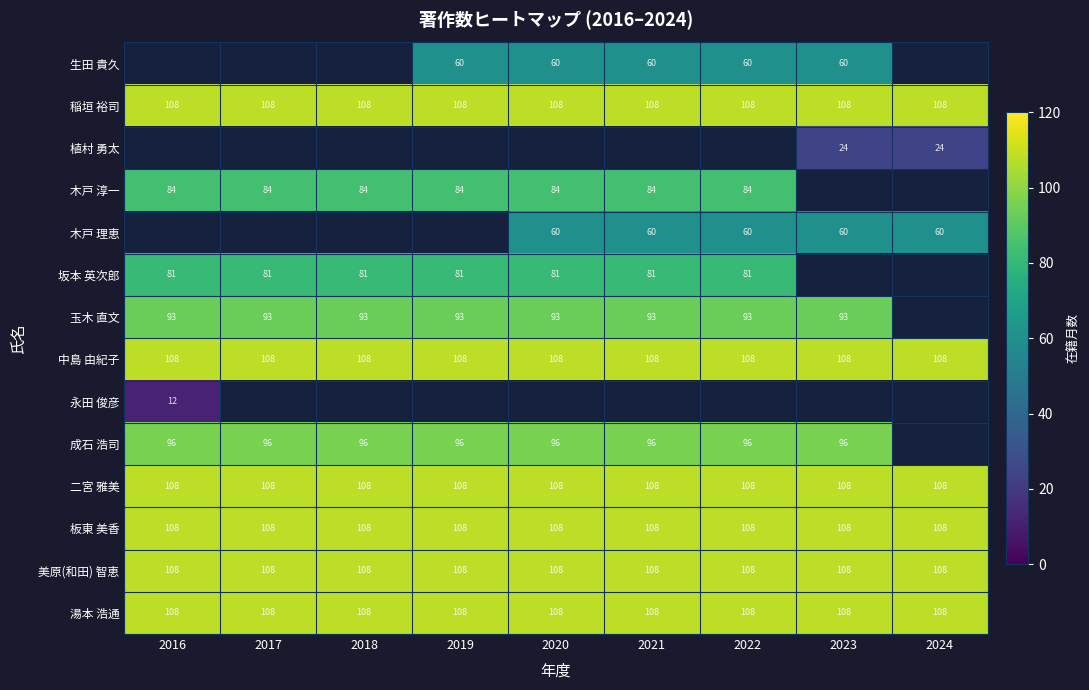

Is it true that 中島 由紀子 equals 108 at 2016?

True